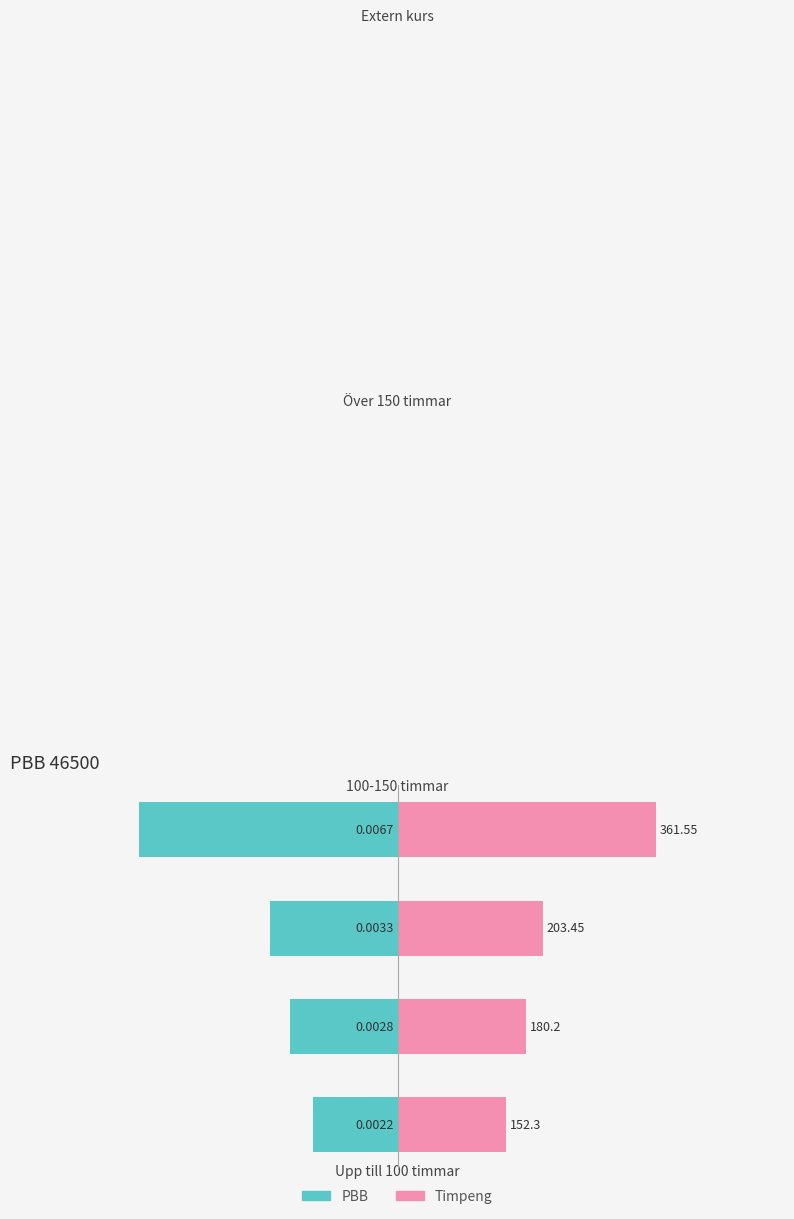

Which series has the largest total across all categories?

Timpeng